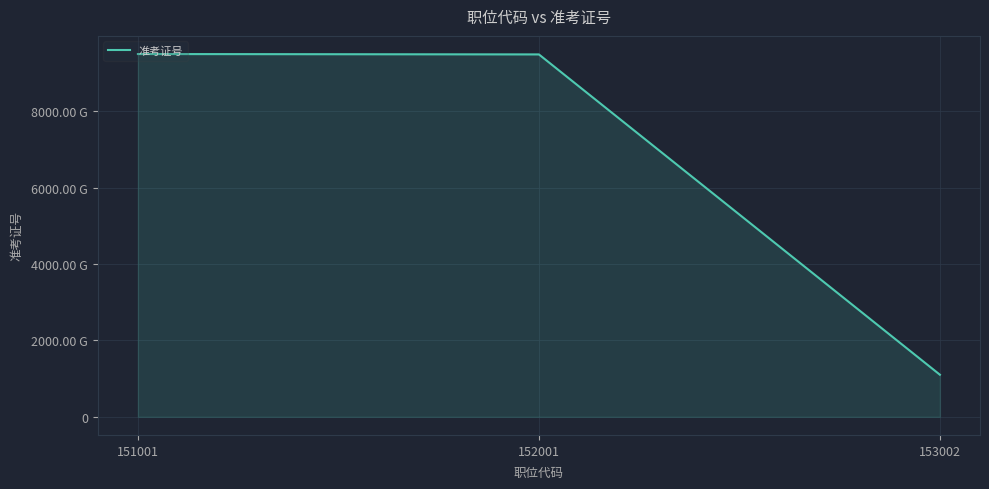

What is the value of the 3rd point from the left?

1102347401227